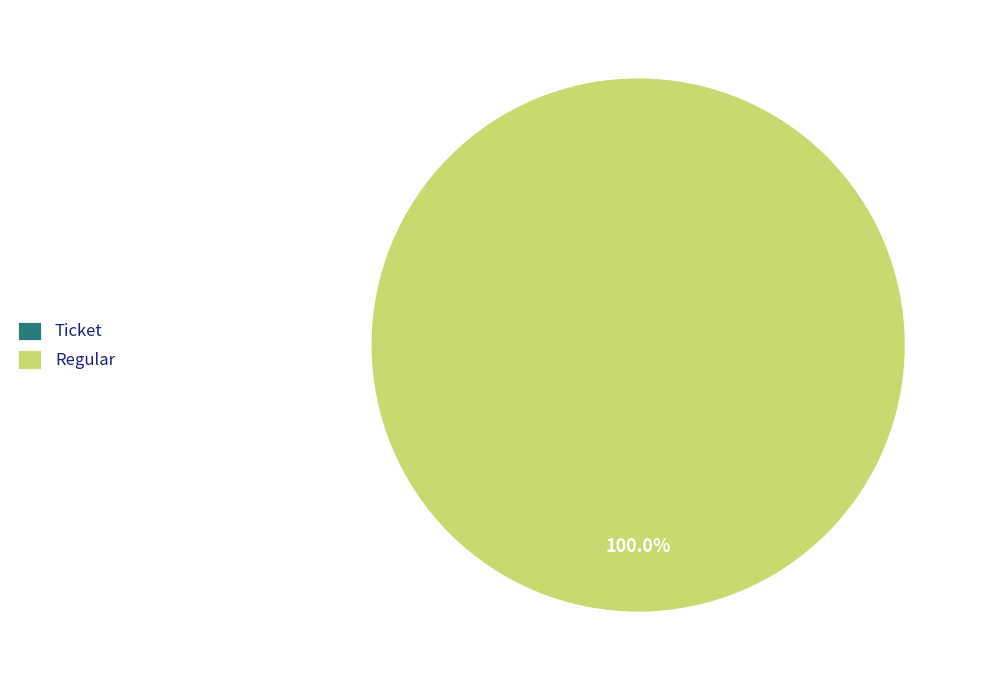

What is the change in value from Ticket to Regular?

+5